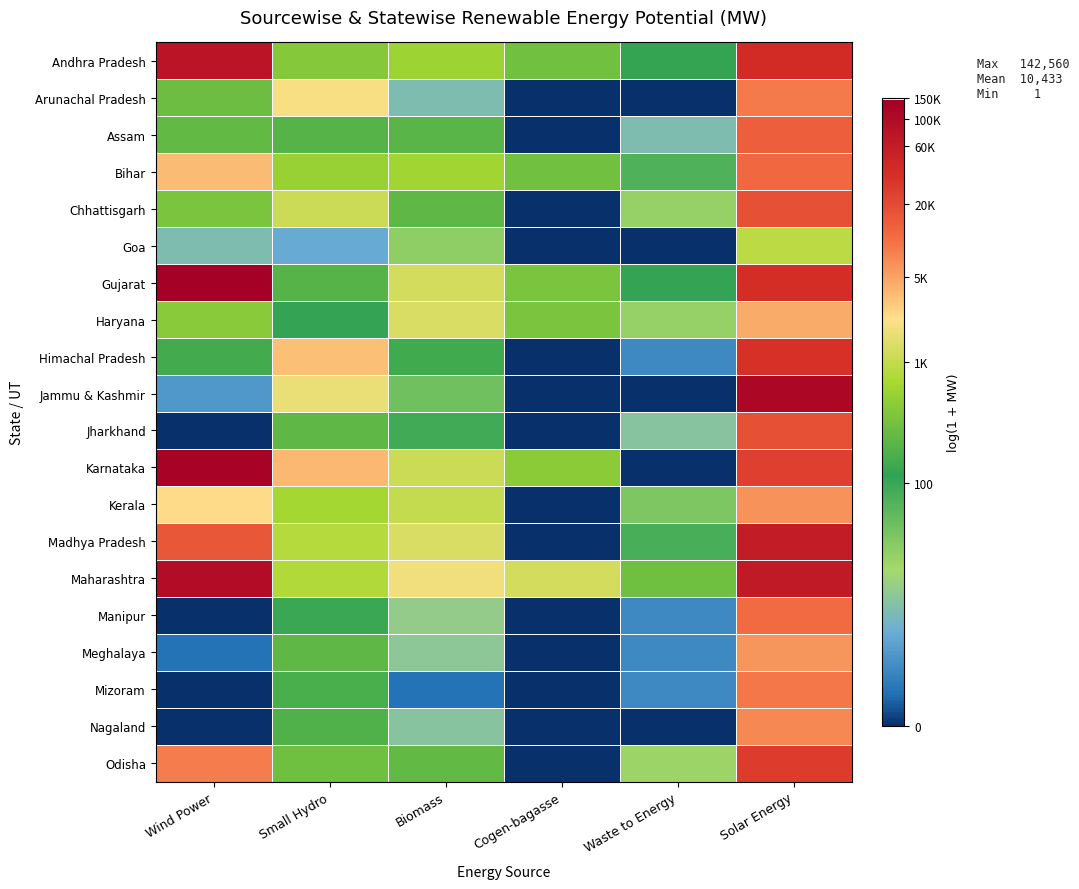

At how many categories does at least one series exceed 9?

2